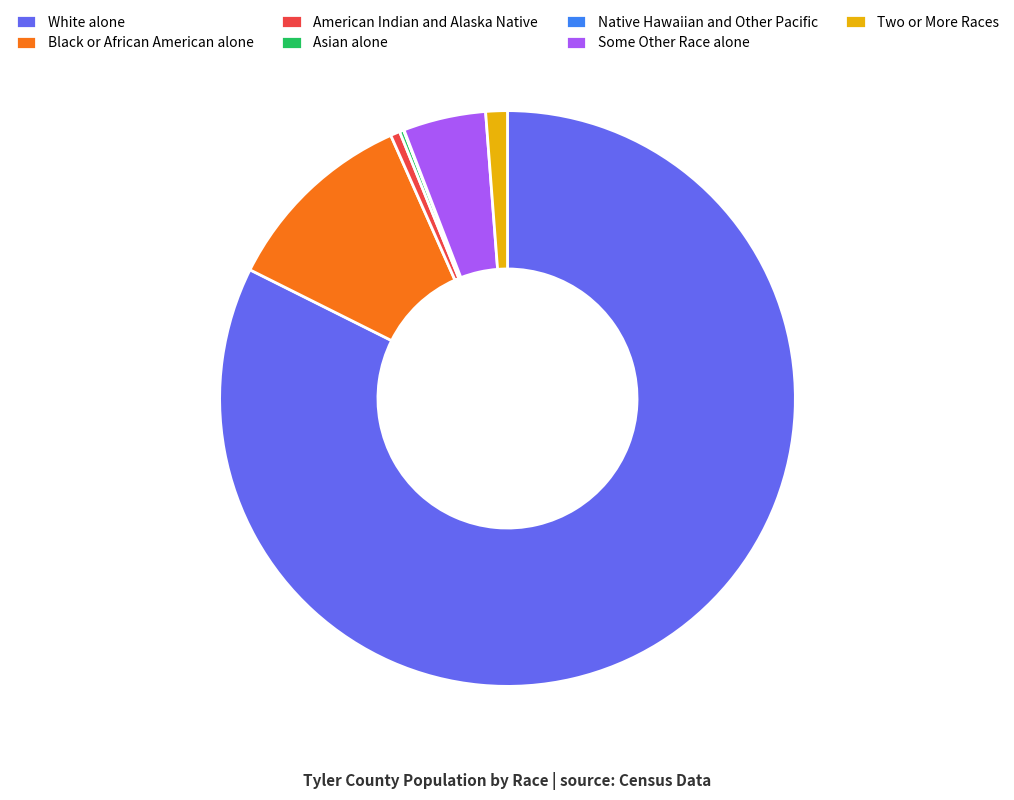

What is the ratio of the value at Black or African American alone to the value at Some Other Race alone?

2.4